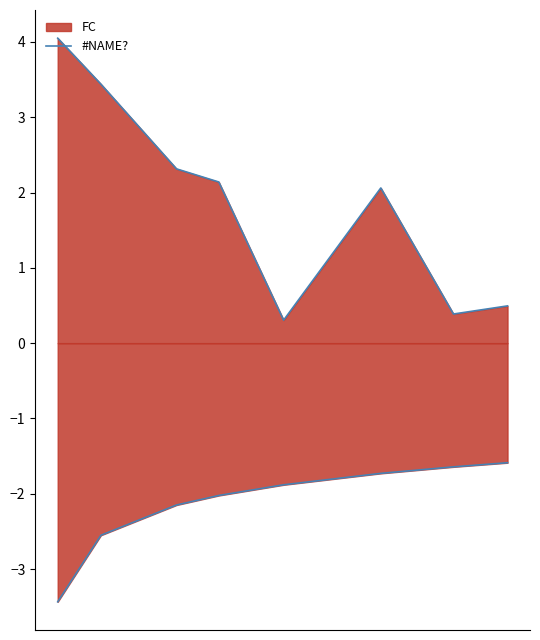

Is it true that the value at 0 is 2.2?

False